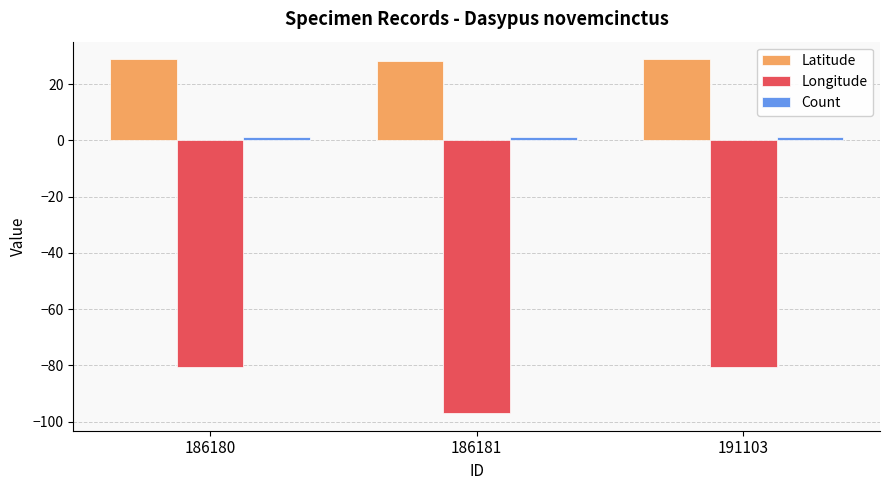

Which series changed the most between 186181 and 191103?

Longitude